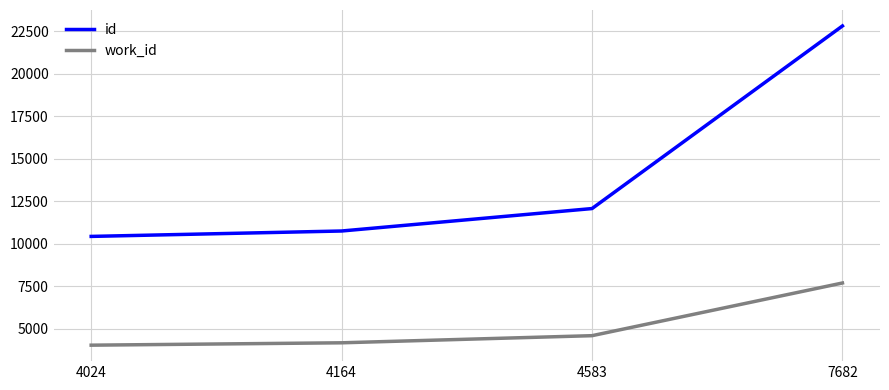

What is the difference between the second highest and second lowest values in the work_id series?

419